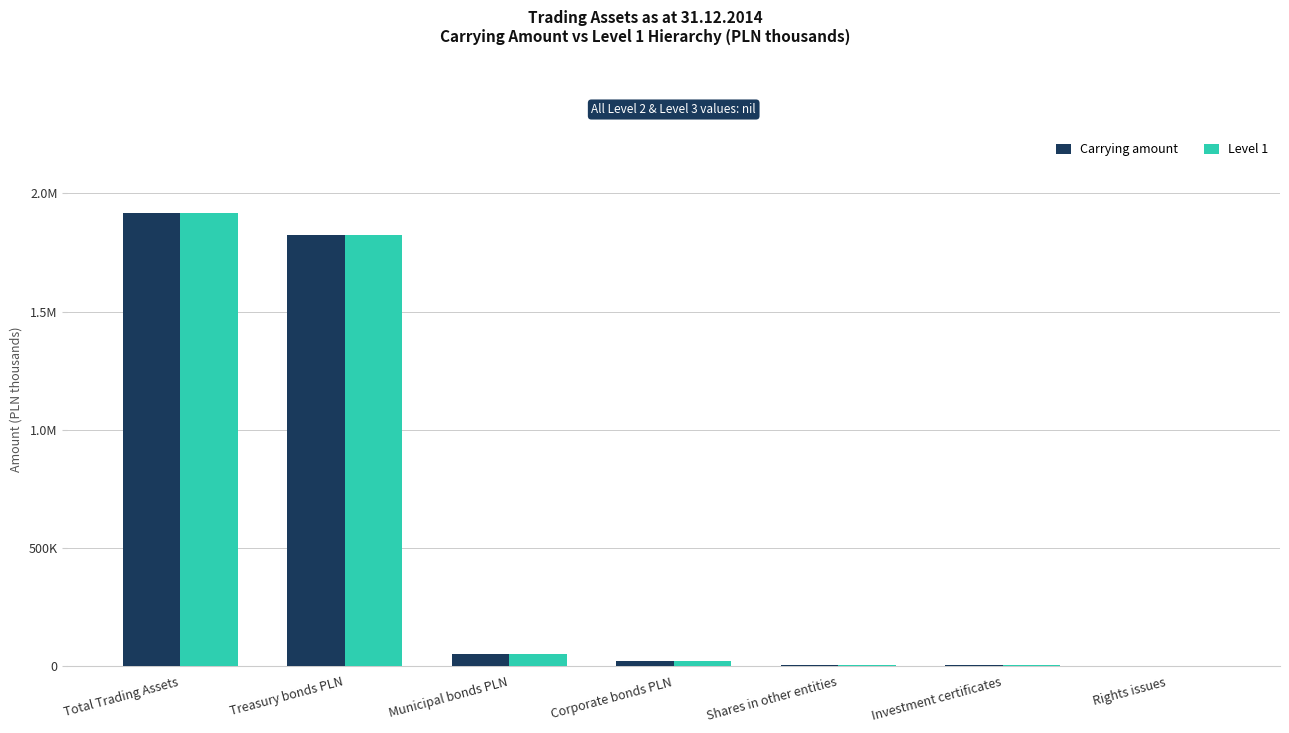

What is the greatest value displayed?

1915120